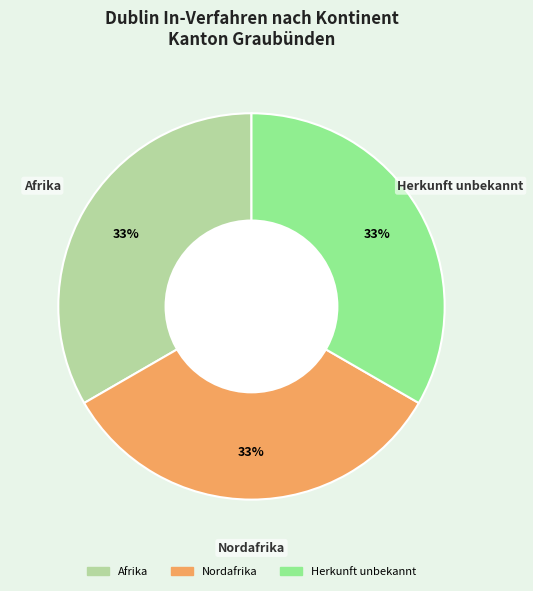

Does any single category account for the majority?

No